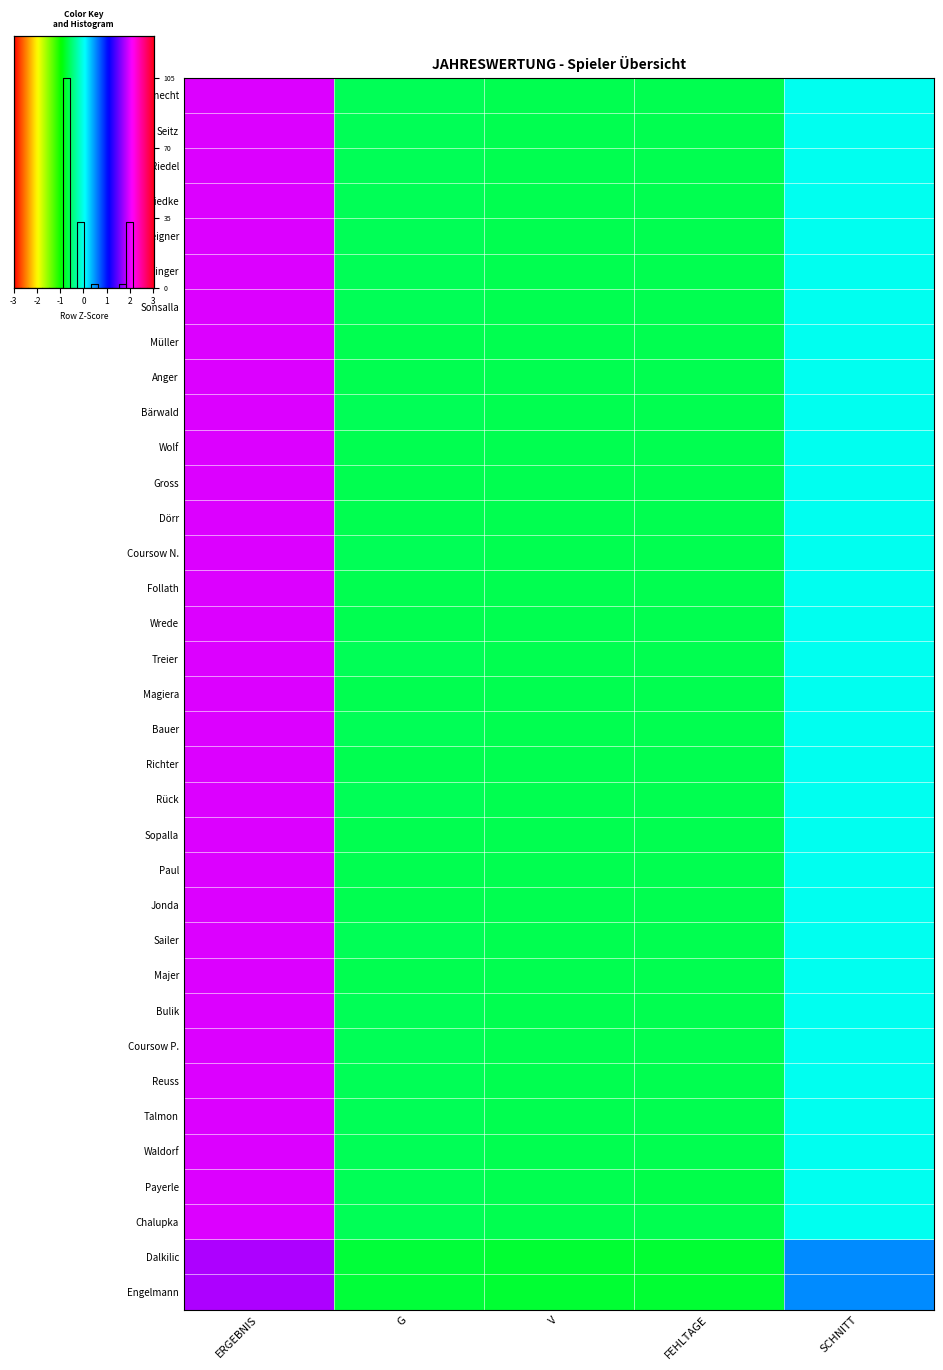

True or false: Sopalla has a value of -0.2 at V.

False